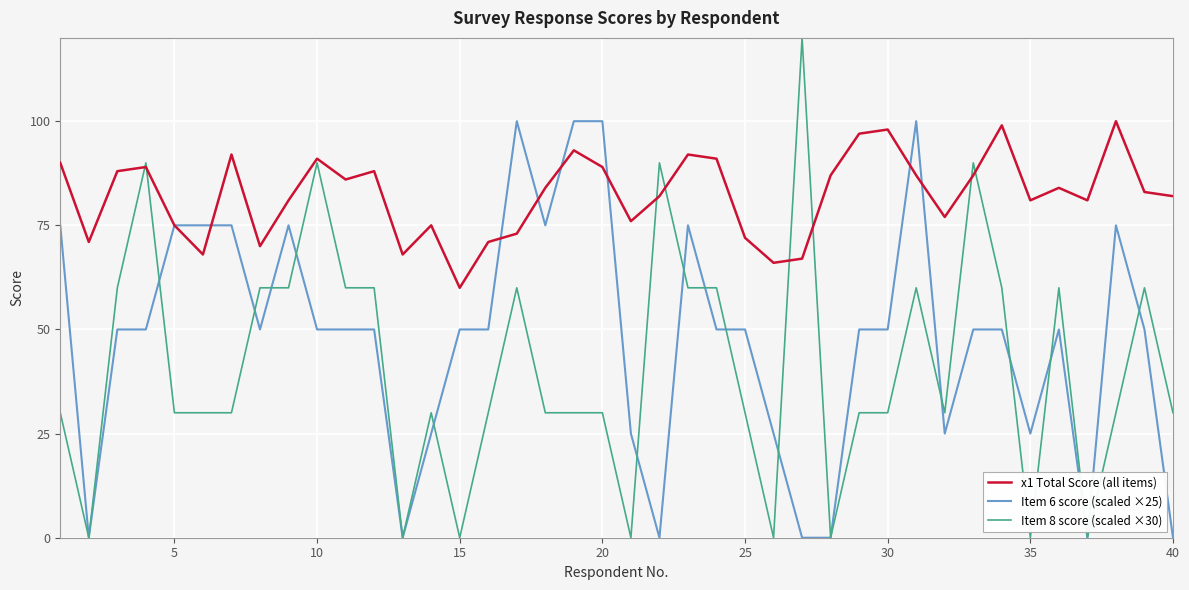

Which series has the largest total across all categories?

x1 Total Score (all items)